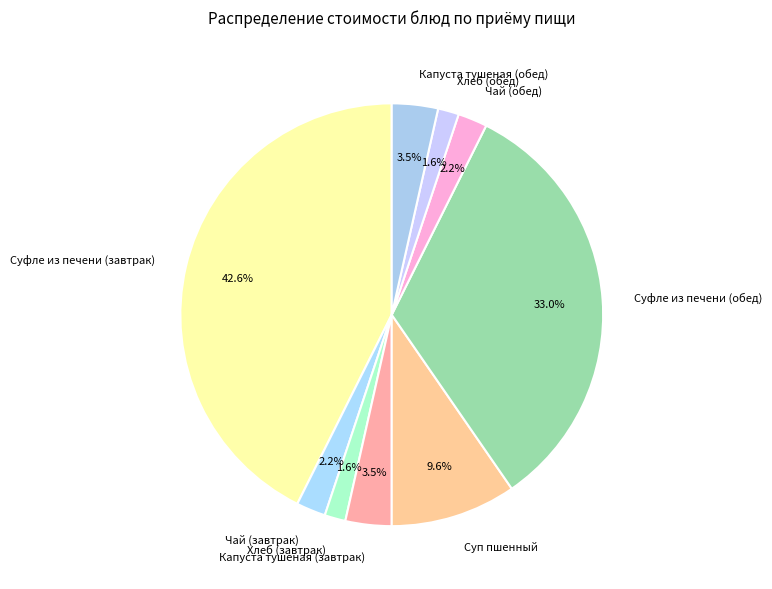

What percentage is NOT represented by Хлеб (обед)?

98.4%